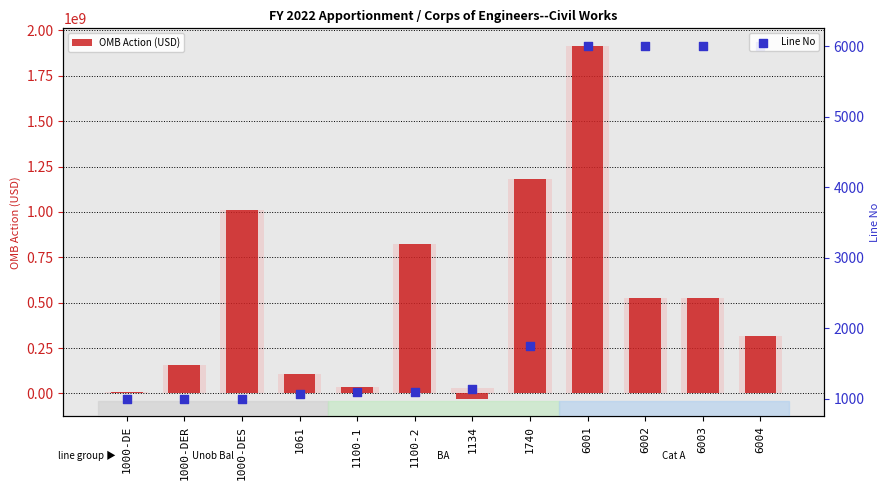

What is the total value across all series at 1100-2?

826001100